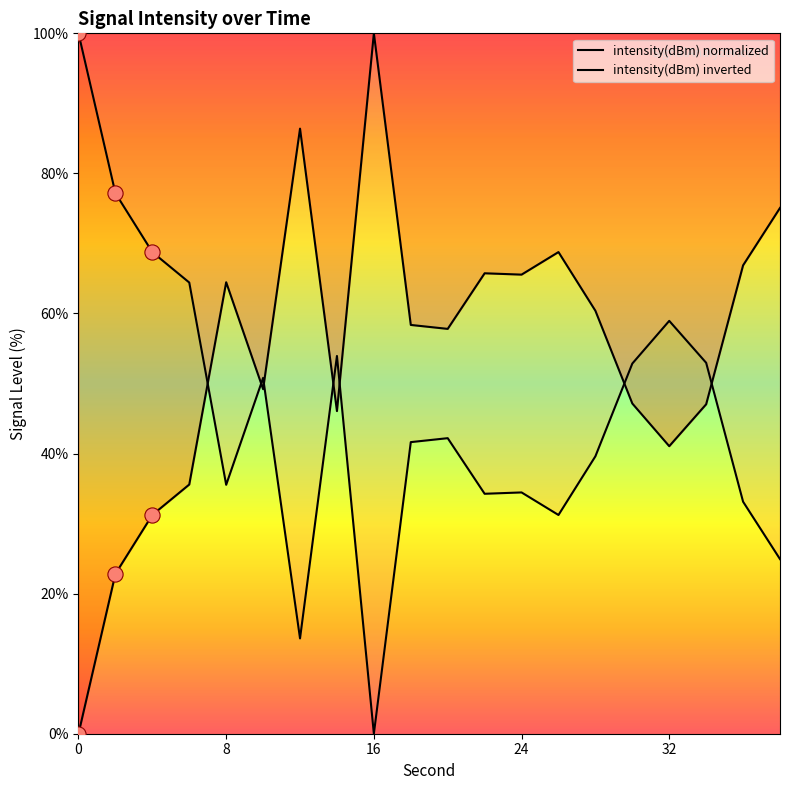

What is the change in value from 0 to 2?

+22.8